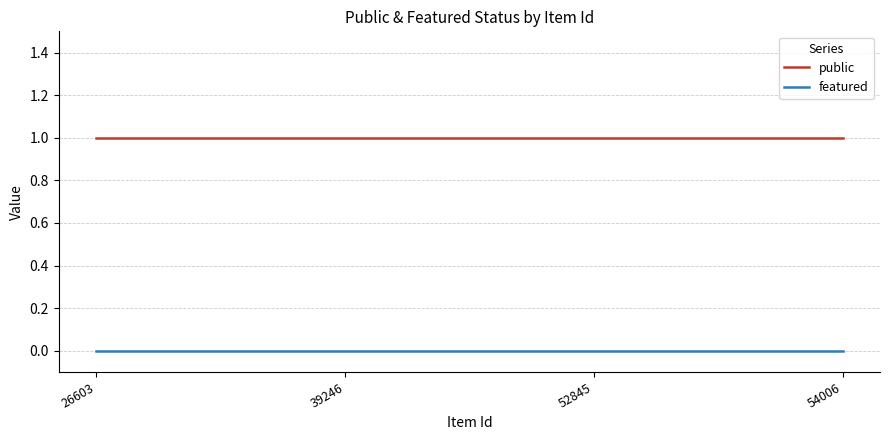

Count the number of categories in the chart.

4